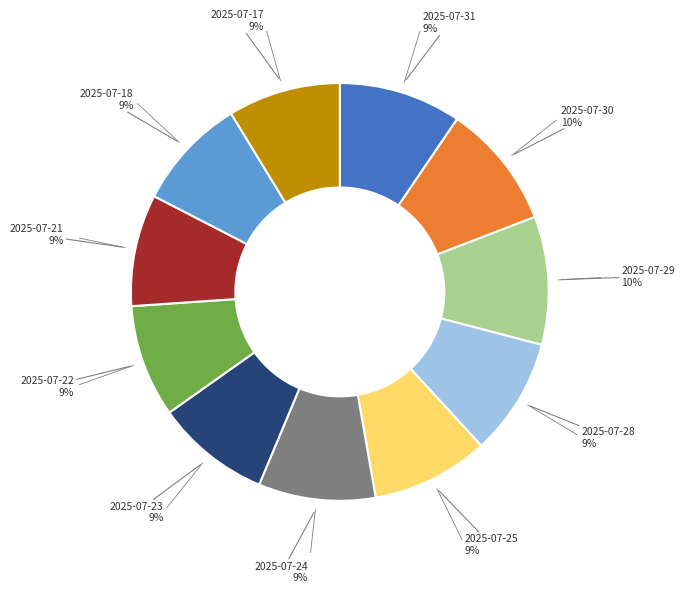

To the nearest percent, what is the difference between the largest and smallest slice percentages?

1%